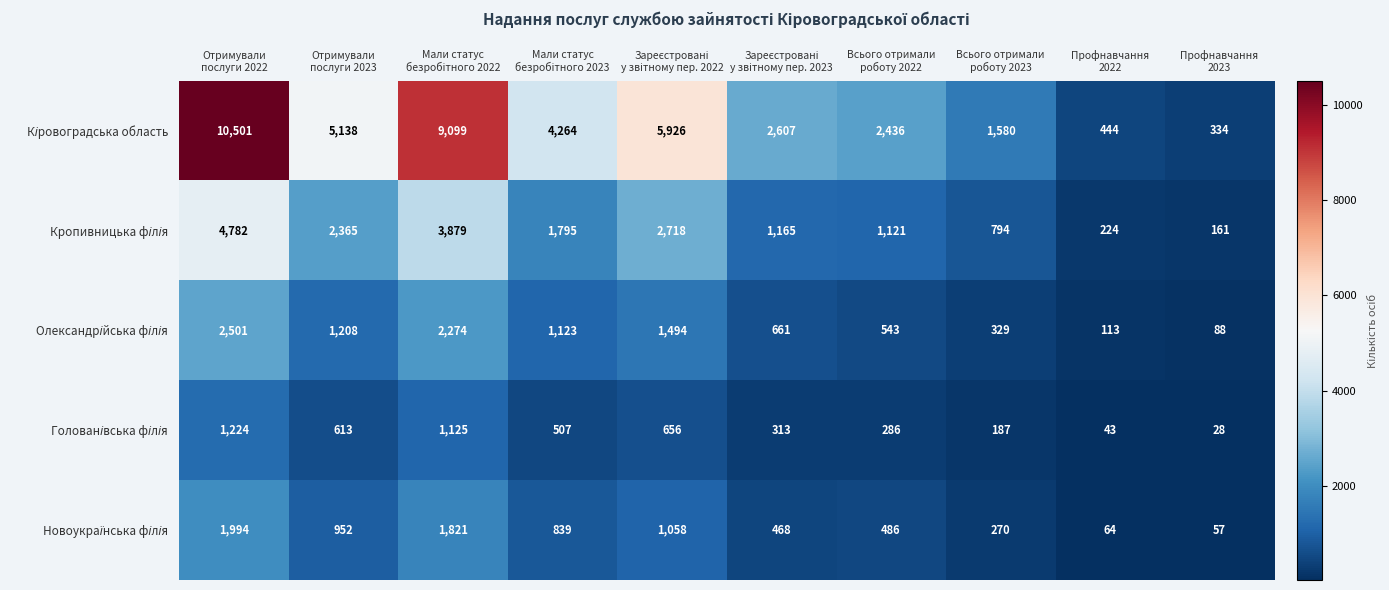

What is the minimum value shown in the chart?

28